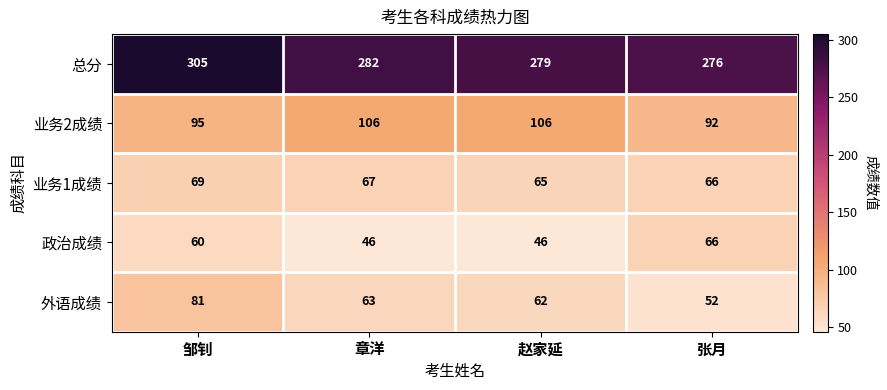

What is the maximum value shown in the chart?

305